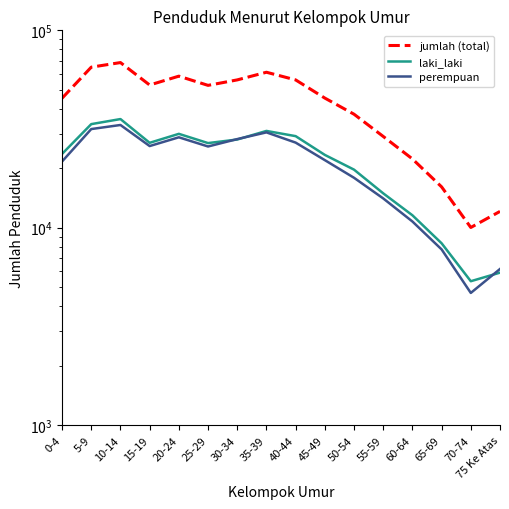

What position from the right is 75 Ke Atas?

1